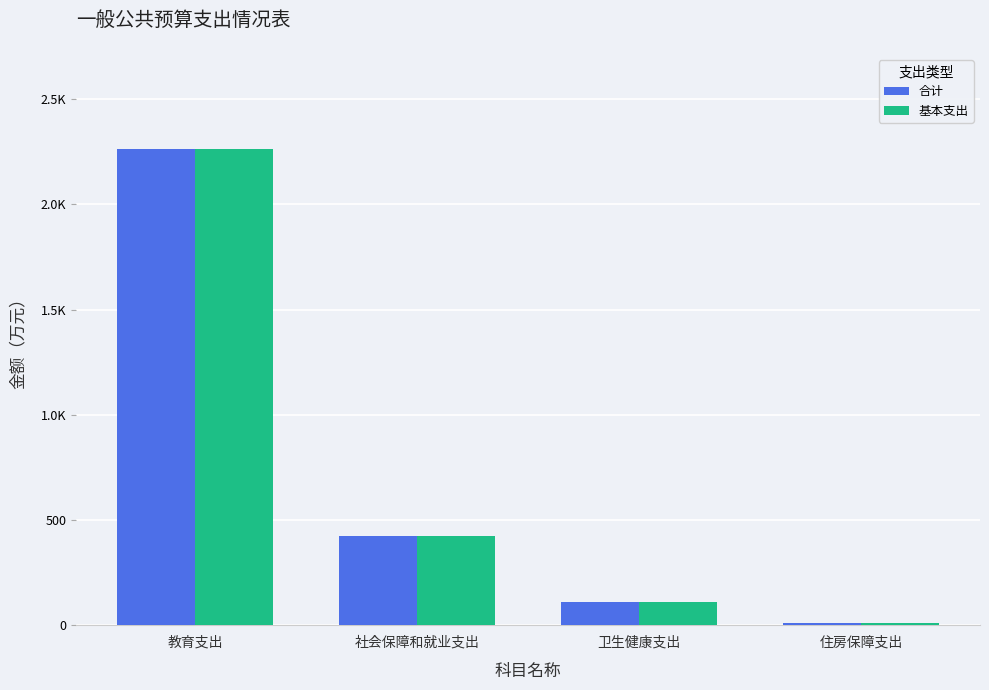

What are all the series names shown in the legend?

合计, 基本支出